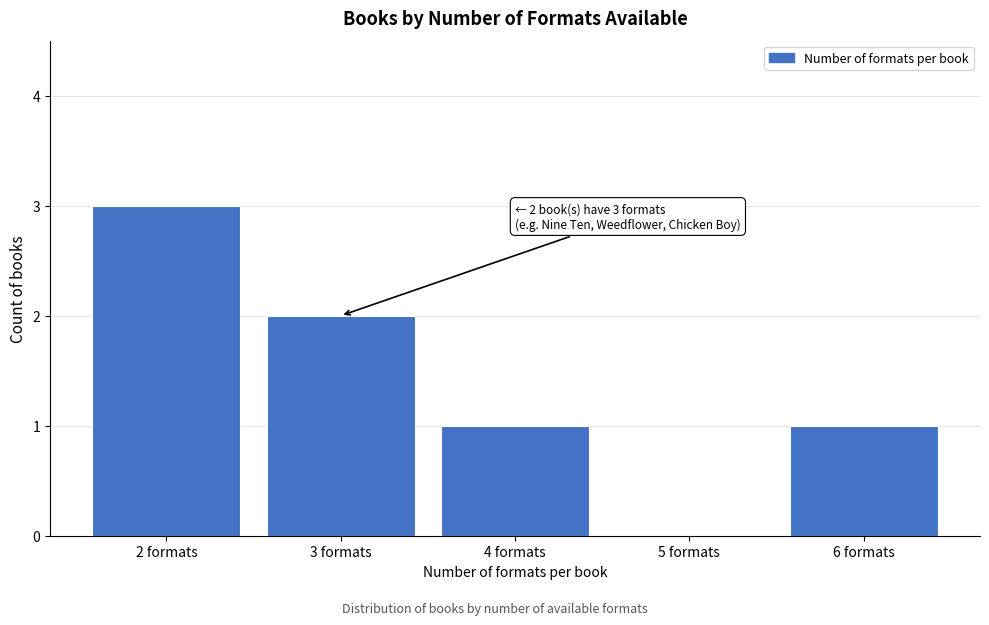

Reading left to right, what are all the values shown in this chart?

2 formats=3	3 formats=2	4 formats=1	5 formats=0	6 formats=1